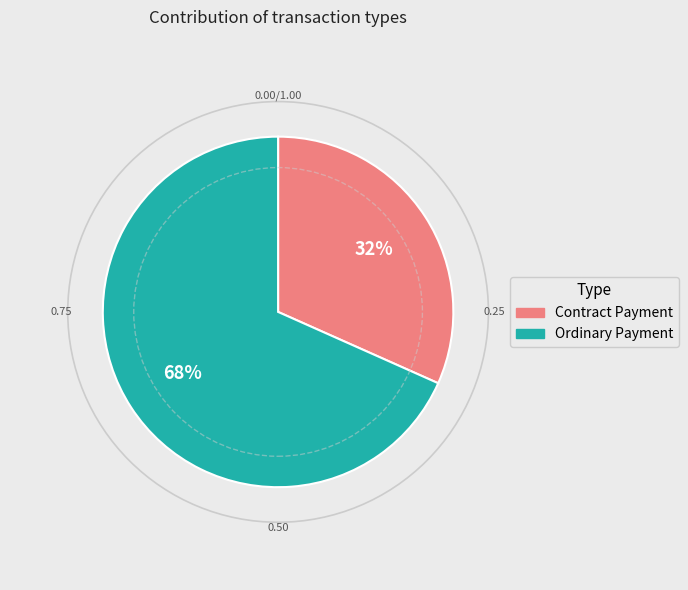

True or false: Contract Payment accounts for 27% of the total.

False